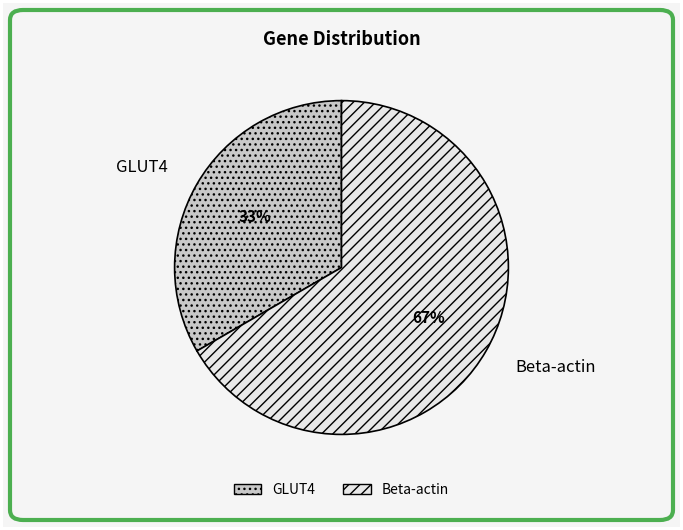

Is there any slice that represents more than half of the pie?

Yes